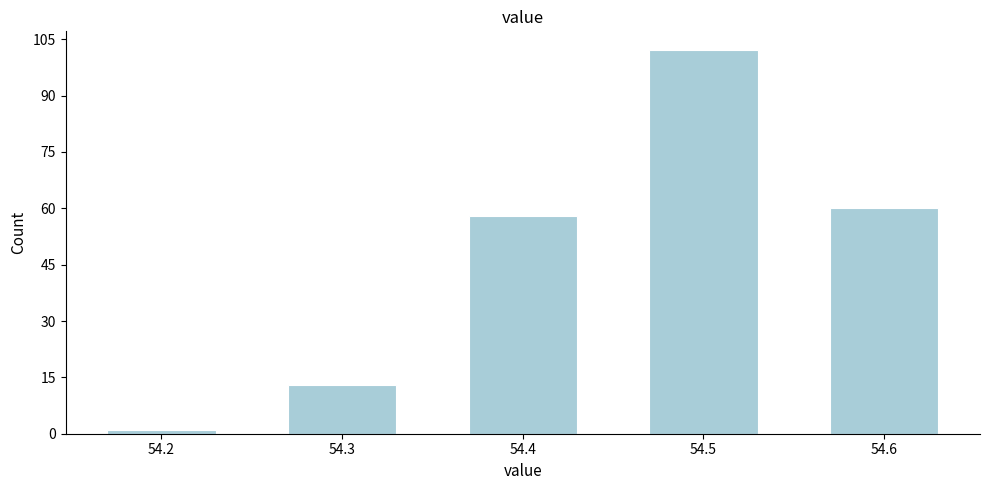

Reading left to right, what are all the values shown in this chart?

1	13	58	102	60